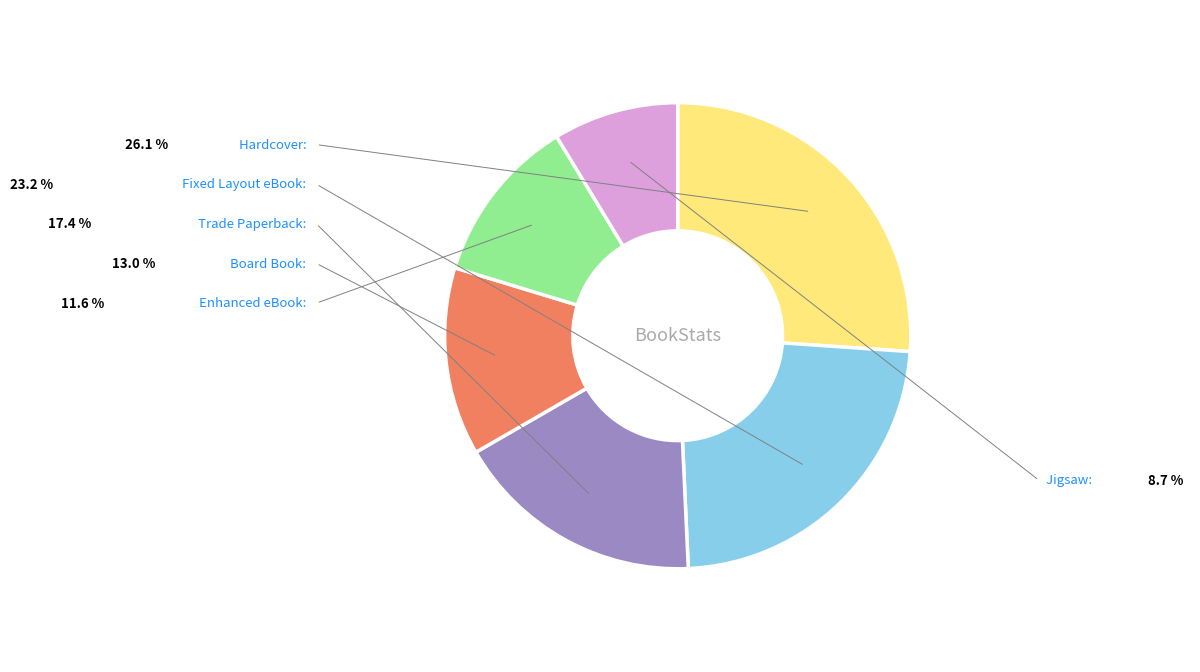

Do Fixed Layout eBook and Trade Paperback together represent more than half of the pie?

No